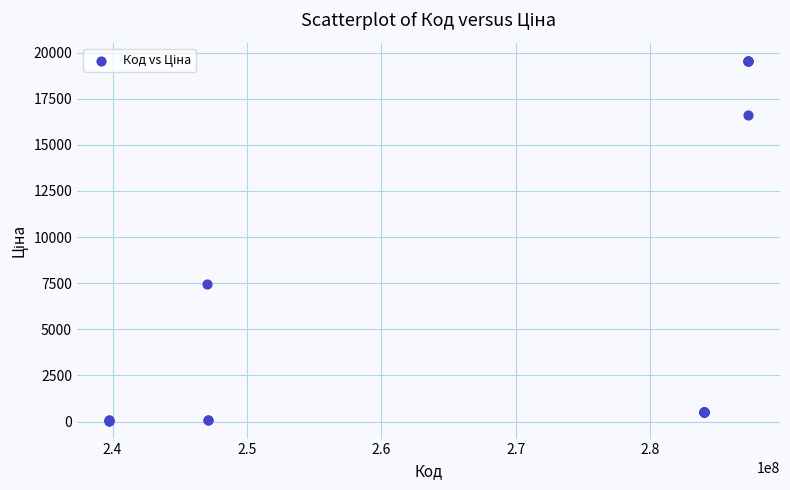

What Y value in the scatter plot is closest to 9810?

7444.6